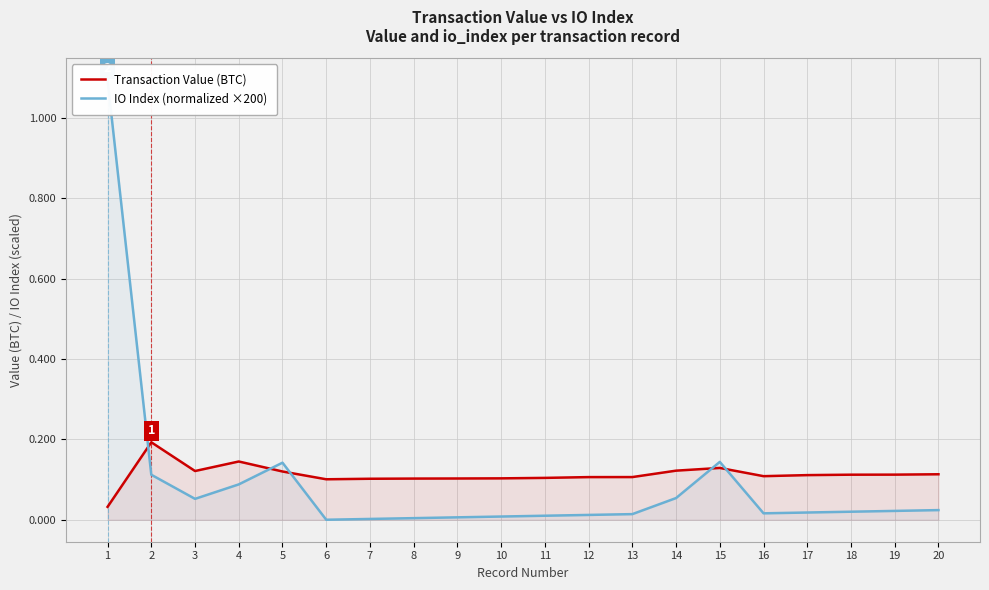

At how many categories does at least one series exceed 0?

20